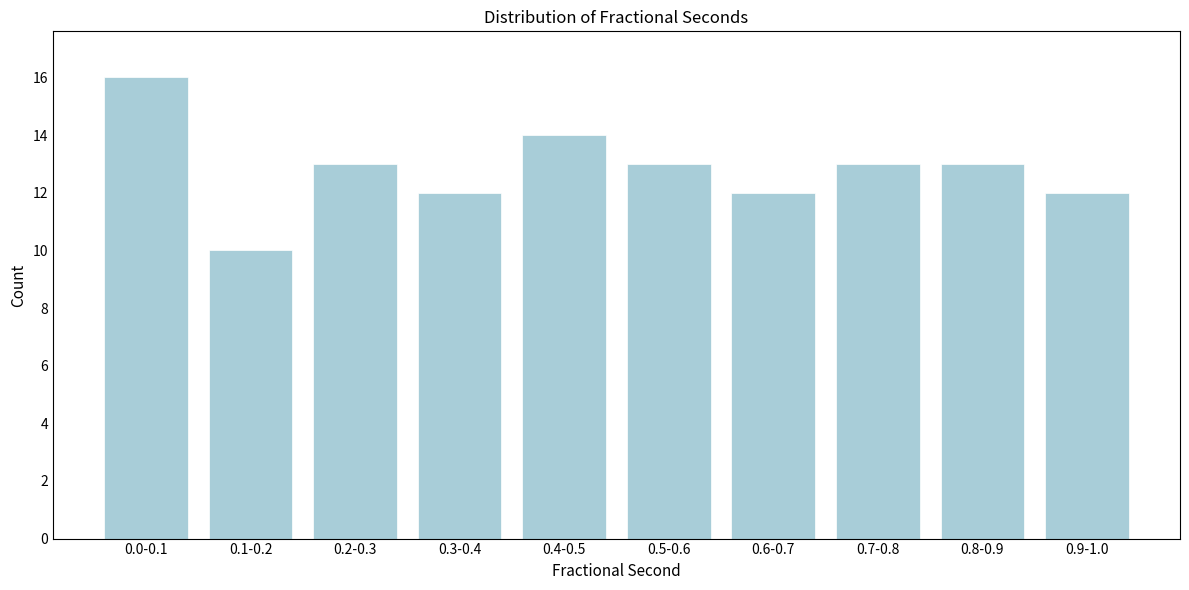

Reading left to right, transcribe all the data shown in this chart.

0.0-0.1=16	0.1-0.2=10	0.2-0.3=13	0.3-0.4=12	0.4-0.5=14	0.5-0.6=13	0.6-0.7=12	0.7-0.8=13	0.8-0.9=13	0.9-1.0=12